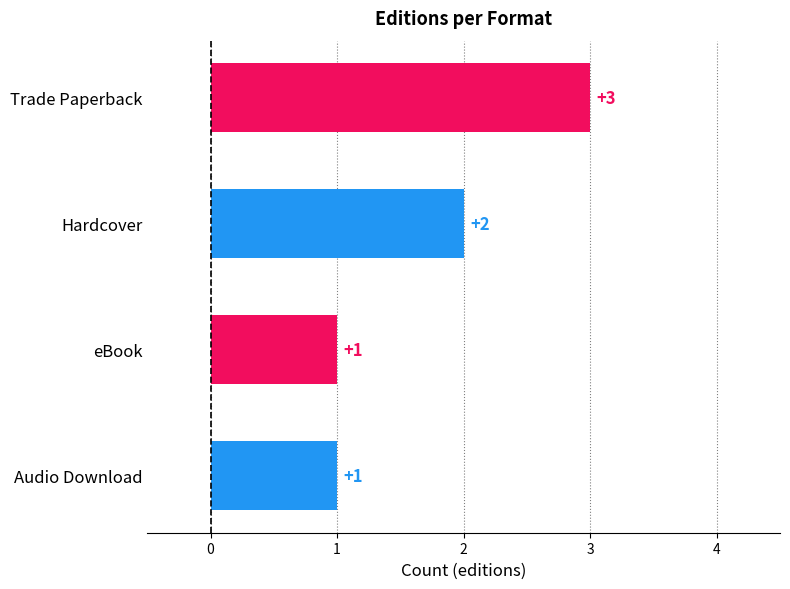

The chart shows a value of 1 at eBook. True or false?

True